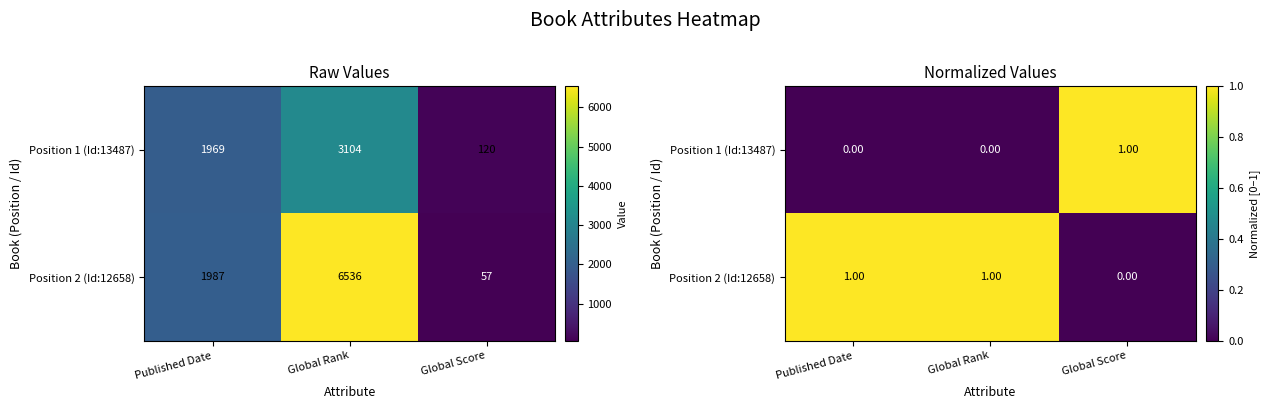

At which label does Position 1 (Id:13487) reach its peak?

Global Score